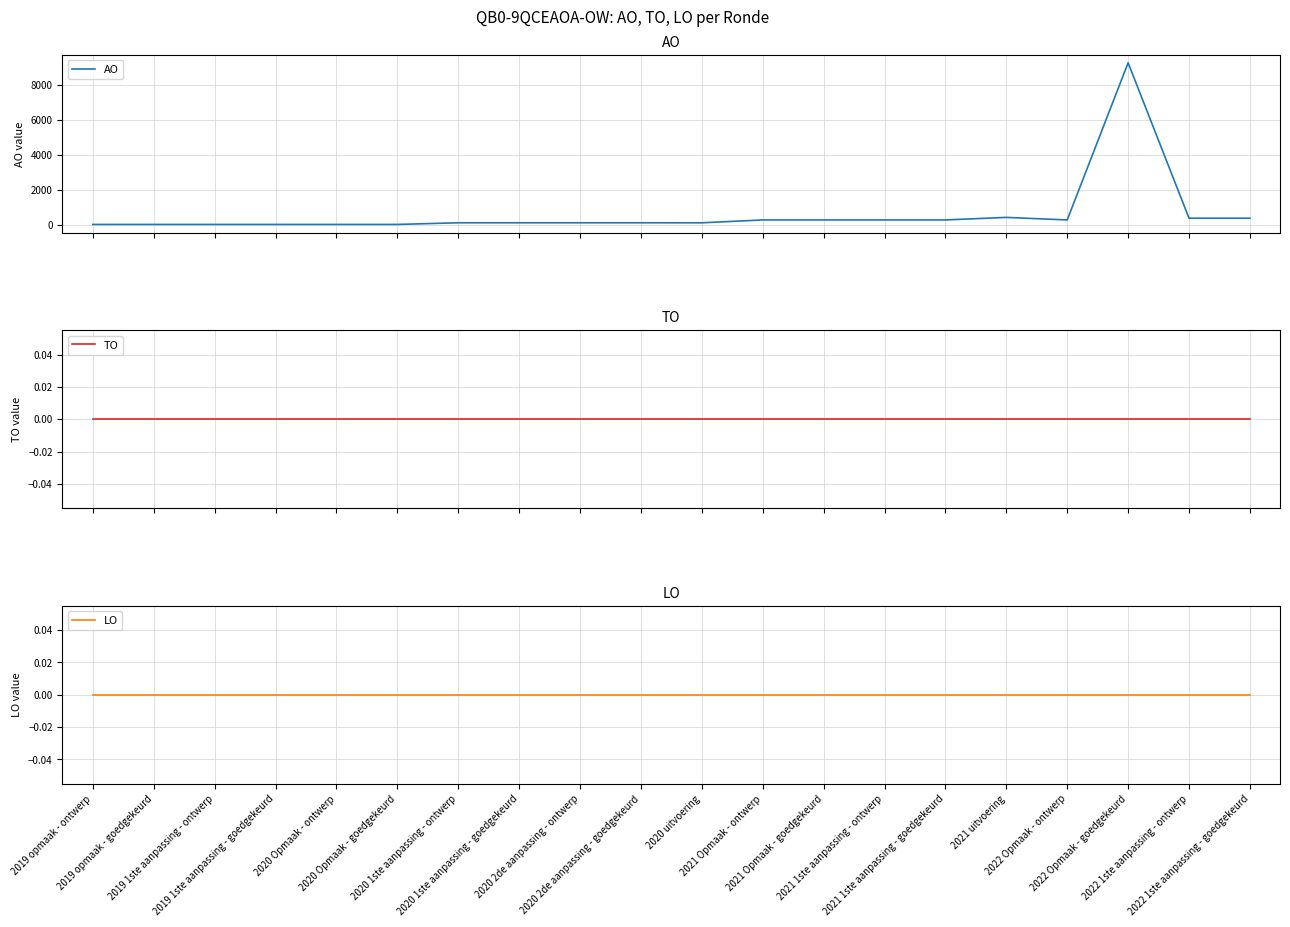

Which series has the largest total across all categories?

AO